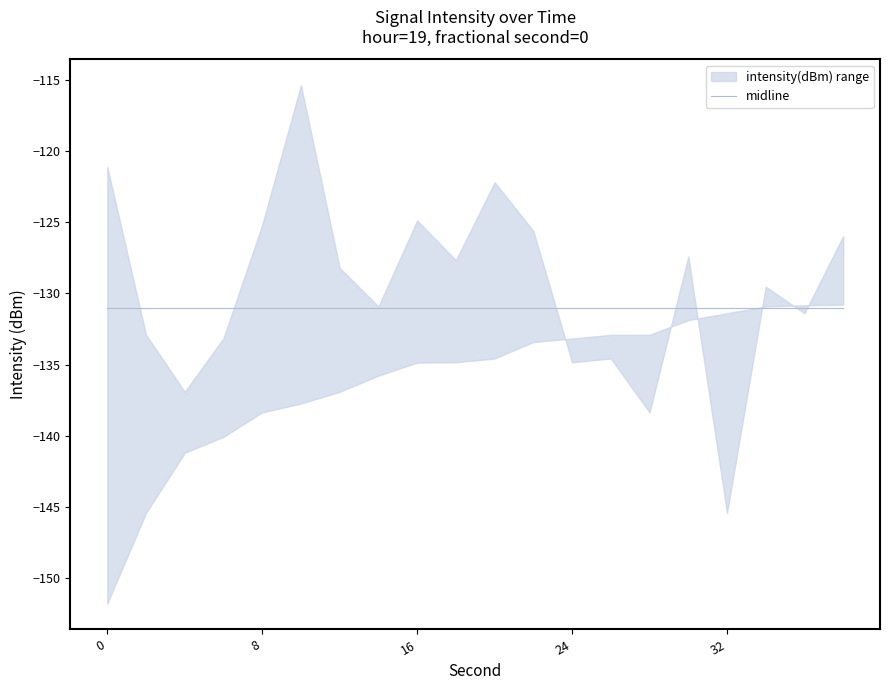

What is the total value across all series at 8?

-263.5